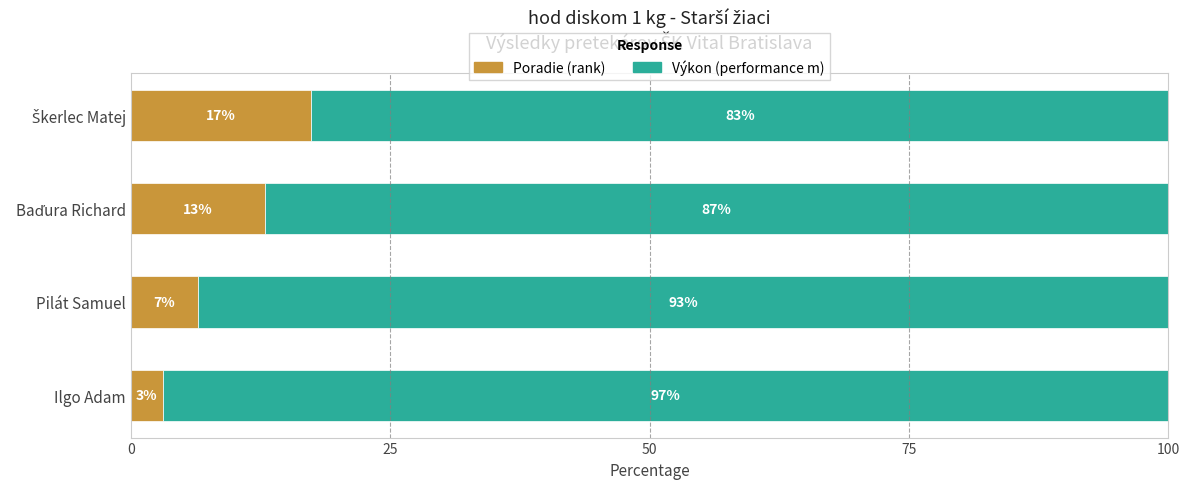

What is the total value across all series at Ilgo Adam?

100.0